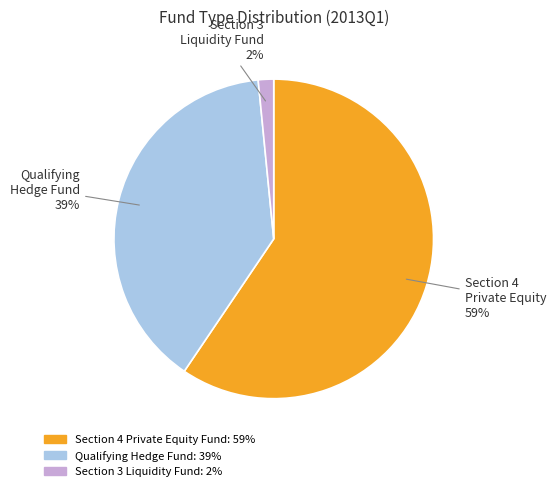

True or false: Qualifying Hedge Fund accounts for 39% of the total.

True